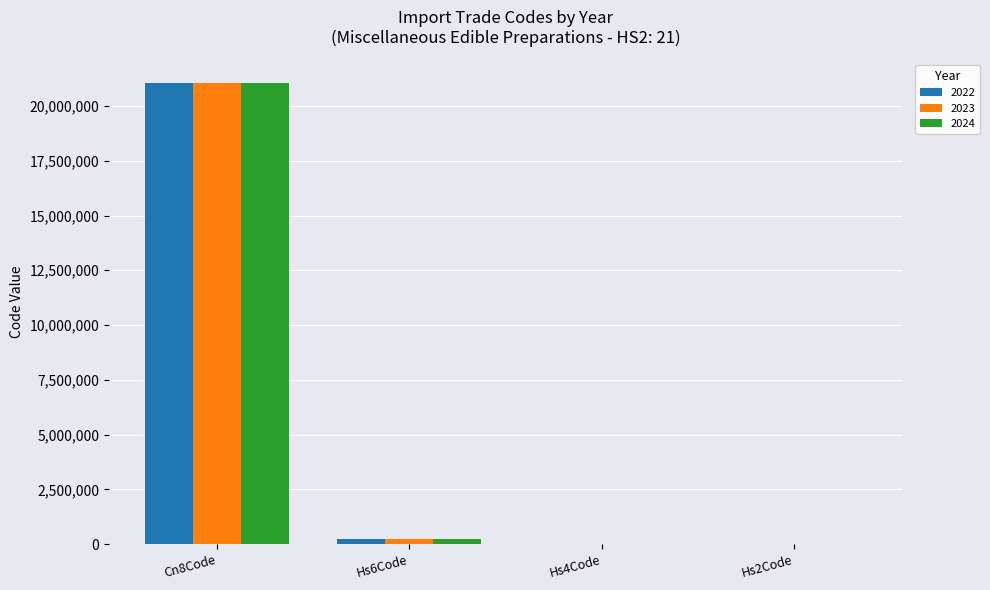

The value of 2023 at Cn8Code is 21069092. True or false?

True